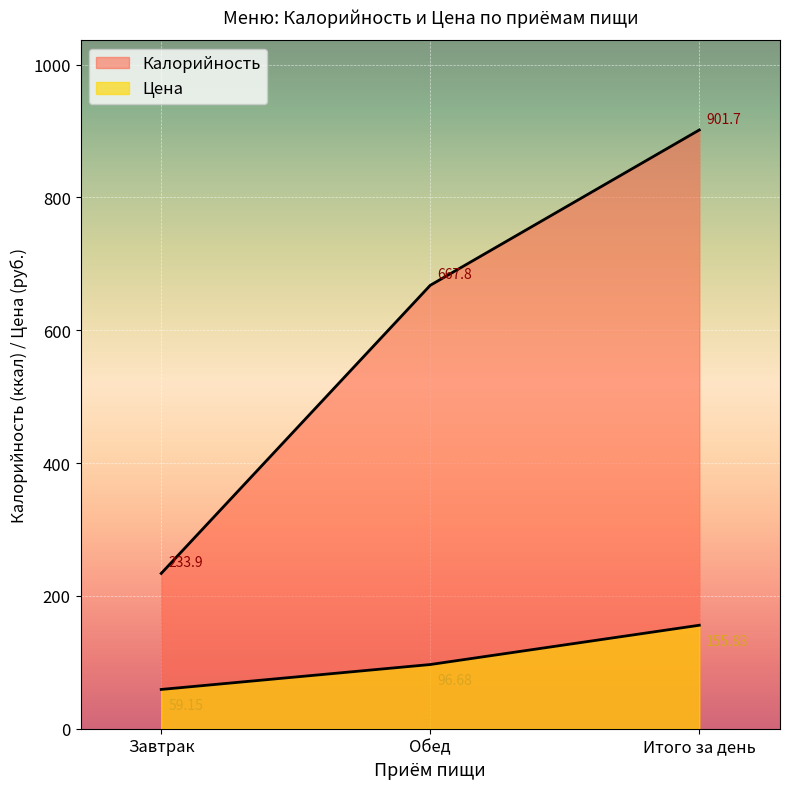

At how many categories does at least one series exceed 759?

1